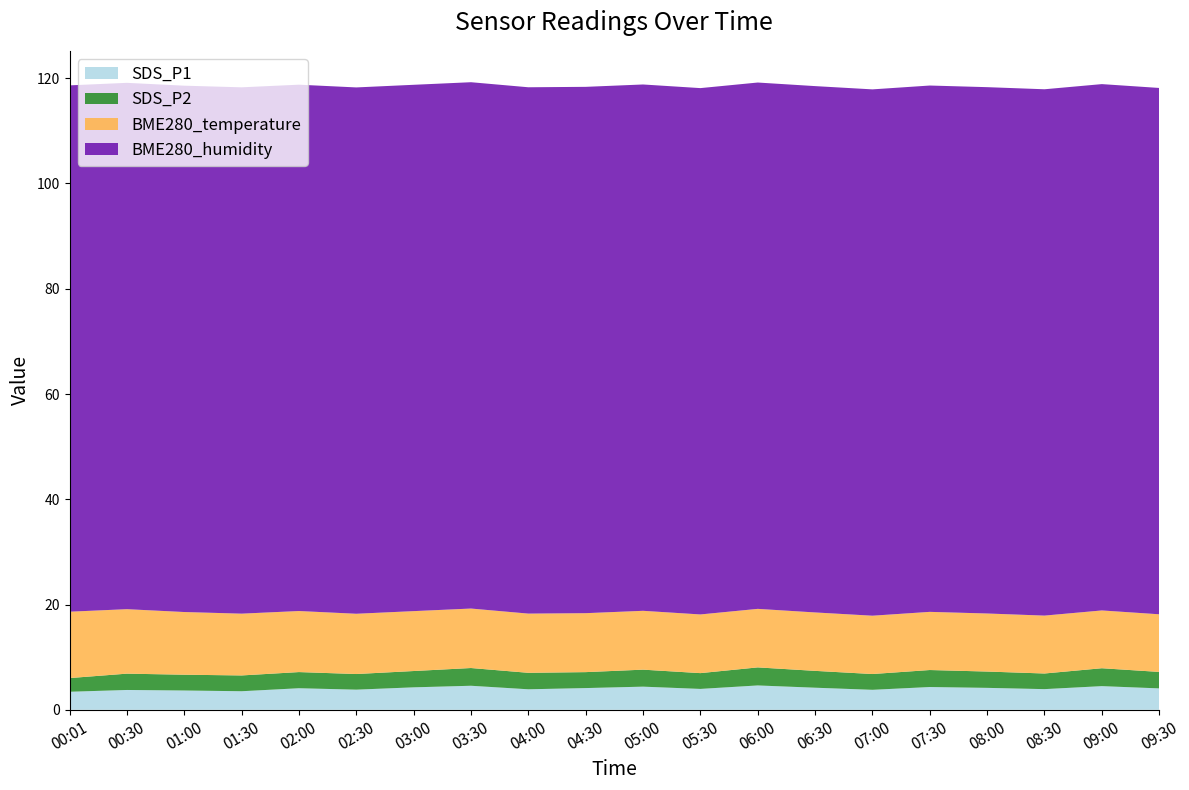

Reading left to right, what are all the values shown in this chart?

SDS_P1: 00:01=3.4	00:30=4.0	01:00=3.7	01:30=3.5	02:00=4.1	02:30=3.8	03:00=4.3	03:30=4.6	04:00=3.9	04:30=4.1	05:00=4.4	05:30=4.0	06:00=4.6	06:30=4.2	07:00=3.8	07:30=4.3	08:00=4.2	08:30=3.9	09:00=4.5	09:30=4.1
SDS_P2: 00:01=2.6	00:30=3.2	01:00=3.0	01:30=3.0	02:00=3.1	02:30=3.0	03:00=3.1	03:30=3.4	04:00=3.1	04:30=3.0	05:00=3.2	05:30=3.0	06:00=3.4	06:30=3.2	07:00=3.0	07:30=3.2	08:00=3.1	08:30=3.0	09:00=3.4	09:30=3.1
BME280_temperature: 00:01=12.6	00:30=12.3	01:00=11.9	01:30=11.7	02:00=11.6	02:30=11.4	03:00=11.4	03:30=11.3	04:00=11.2	04:30=11.2	05:00=11.2	05:30=11.2	06:00=11.1	06:30=11.1	07:00=11.1	07:30=11.1	08:00=11.0	08:30=11.0	09:00=11.0	09:30=10.9
BME280_humidity: 00:01=100.0	00:30=100.0	01:00=100.0	01:30=100.0	02:00=100.0	02:30=100.0	03:00=100.0	03:30=100.0	04:00=100.0	04:30=100.0	05:00=100.0	05:30=100.0	06:00=100.0	06:30=100.0	07:00=100.0	07:30=100.0	08:00=100.0	08:30=100.0	09:00=100.0	09:30=100.0